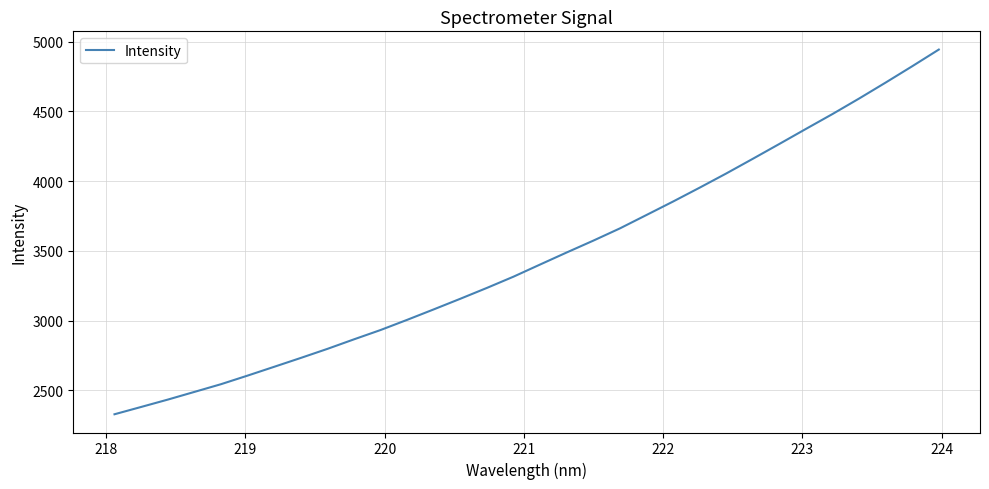

What is the difference between the maximum and minimum values?

2613.9